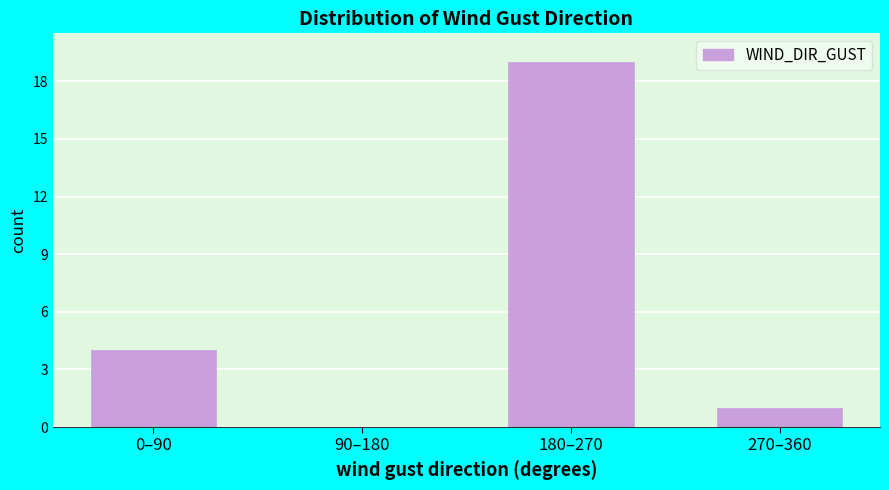

Reading left to right, transcribe all the data shown in this chart.

0–90=4	90–180=0	180–270=19	270–360=1